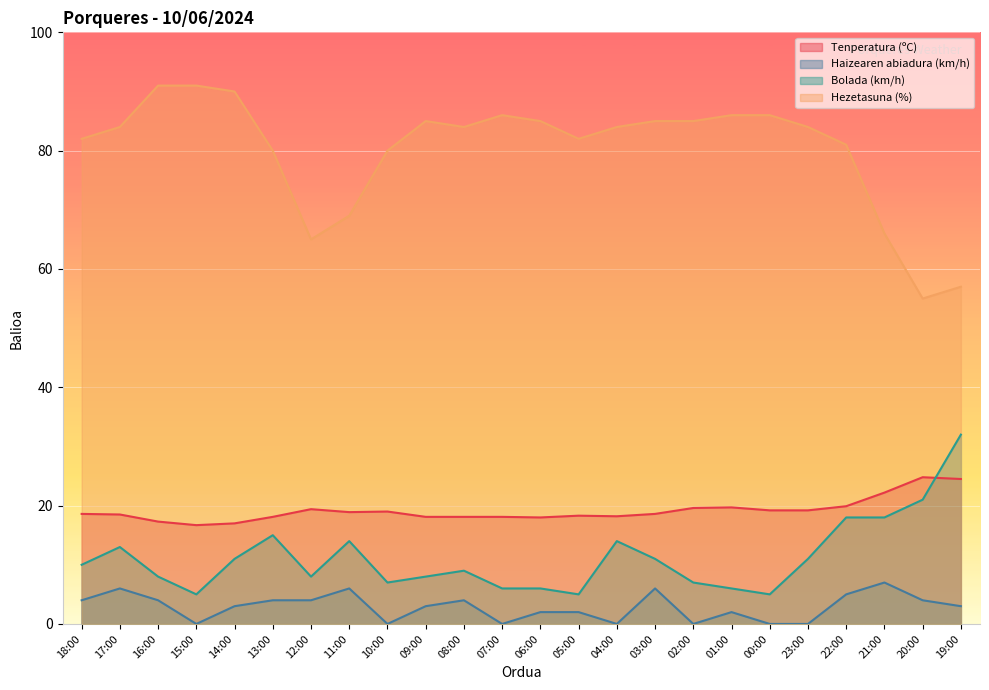

What is the highest value of the Hezetasuna (%) series?

91.0